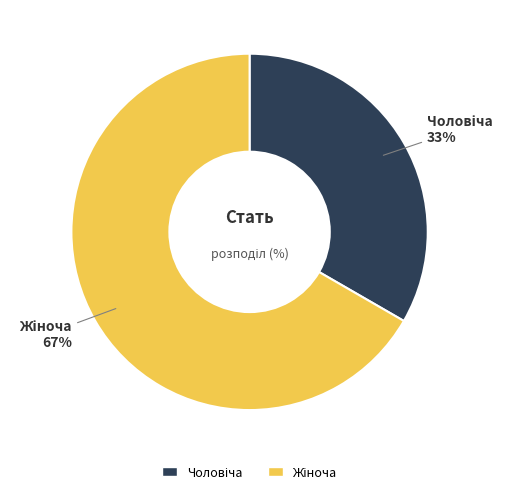

To the nearest percent, what is the average slice percentage?

50%